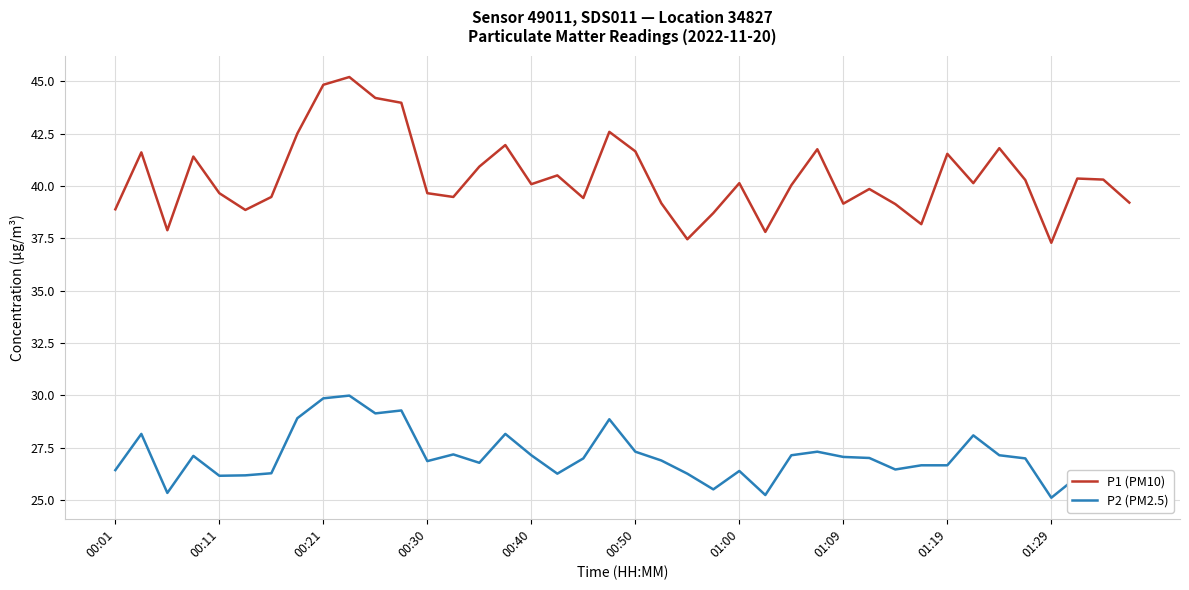

List the series in order of their overall mean, lowest first.

P2 (PM2.5), P1 (PM10)